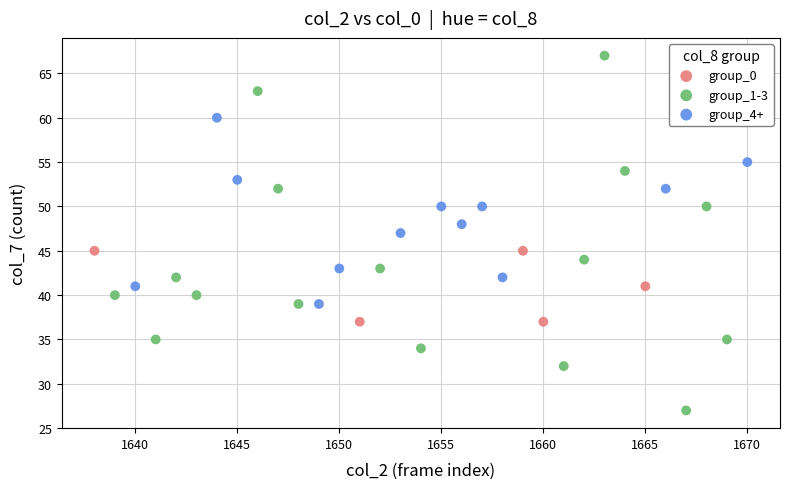

Which series contains the lowest Y value?

group_1-3